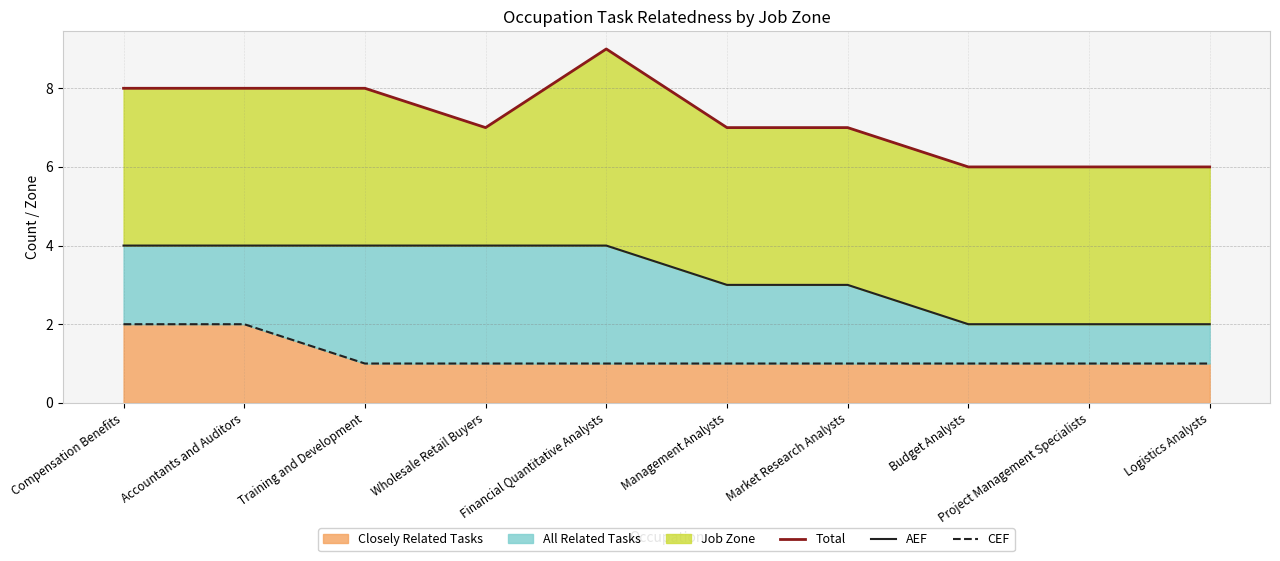

What is the label of the 10th point from the right?

Compensation Benefits